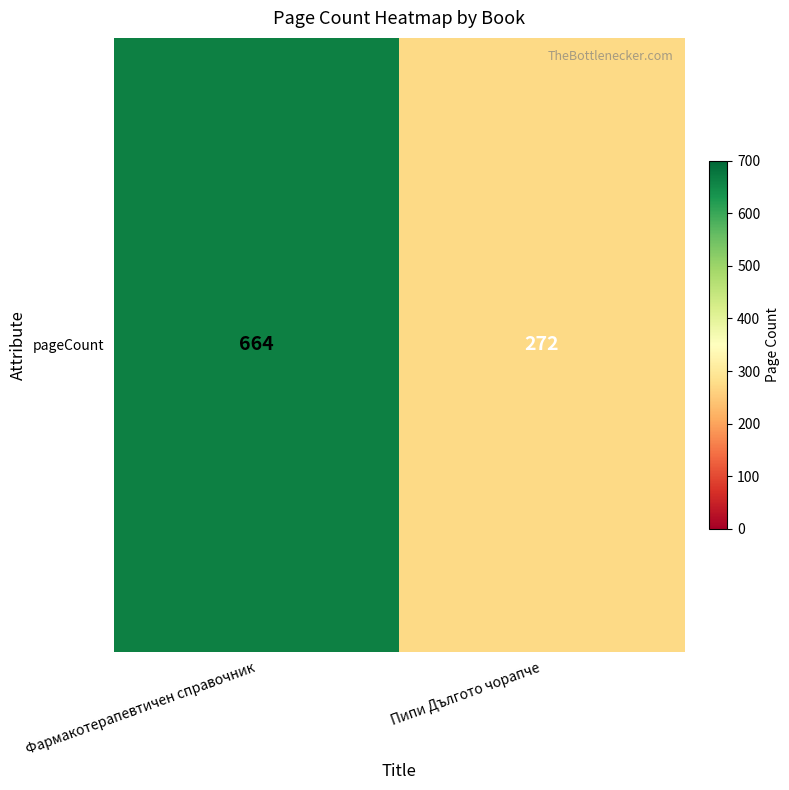

What is the change in value from Фармакотерапевтичен справочник to Пипи Дългото чорапче?

-392